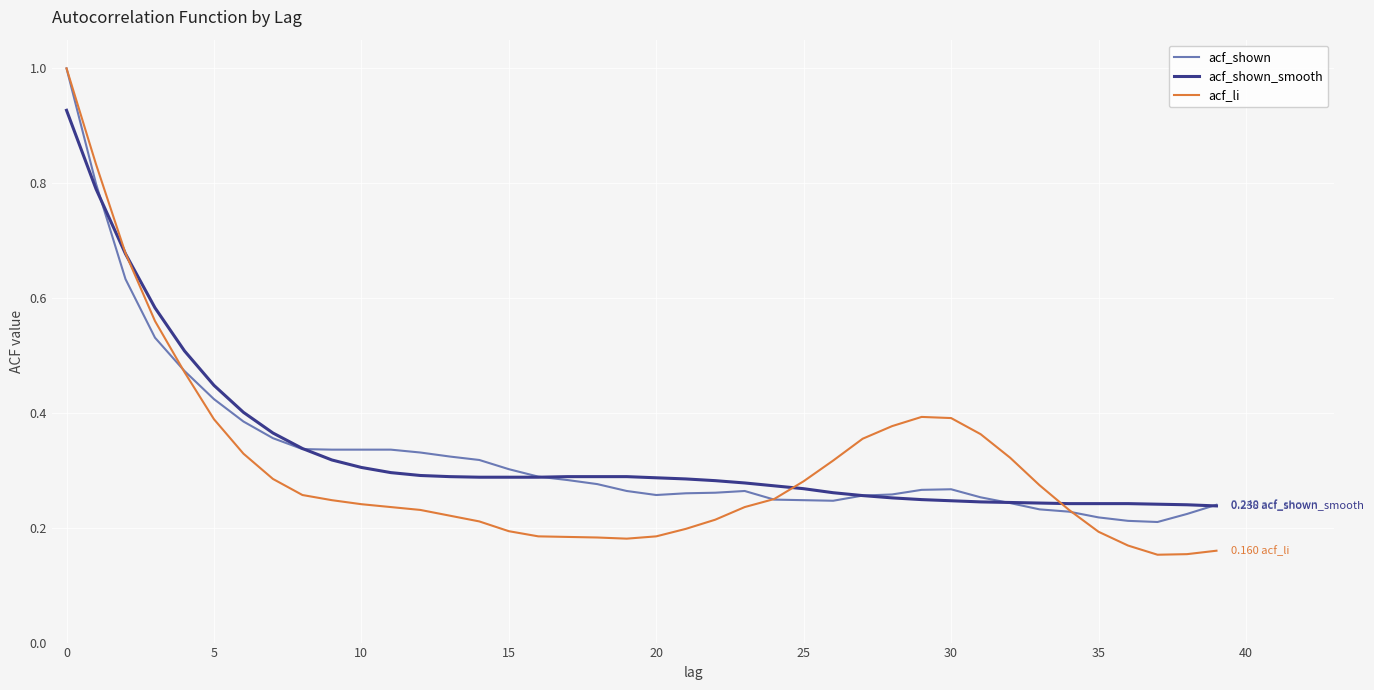

How many acf_shown values are between 0 and 1?

40